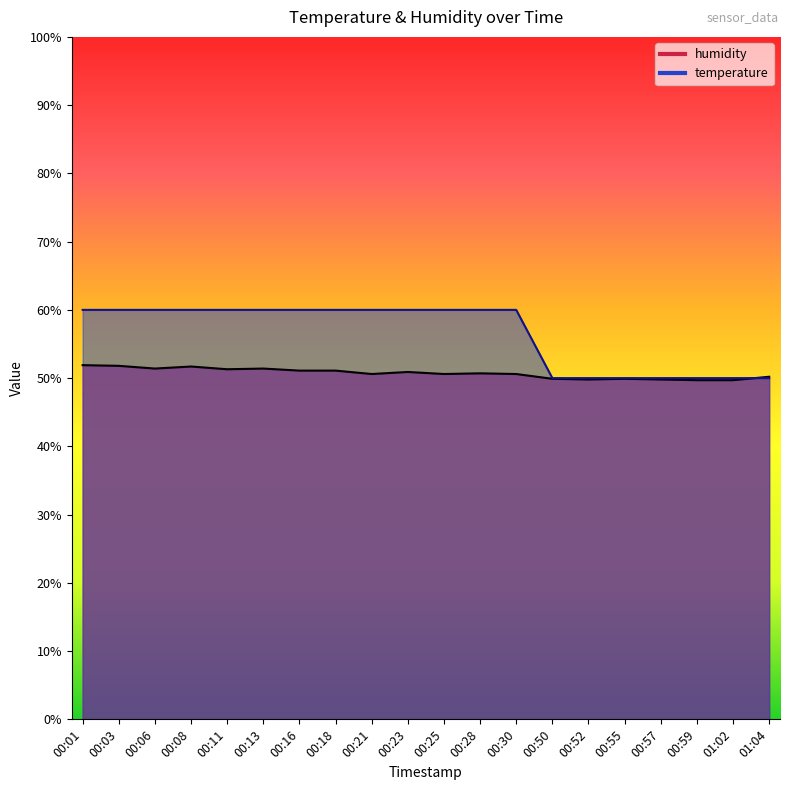

How many lines are shown in the chart?

2